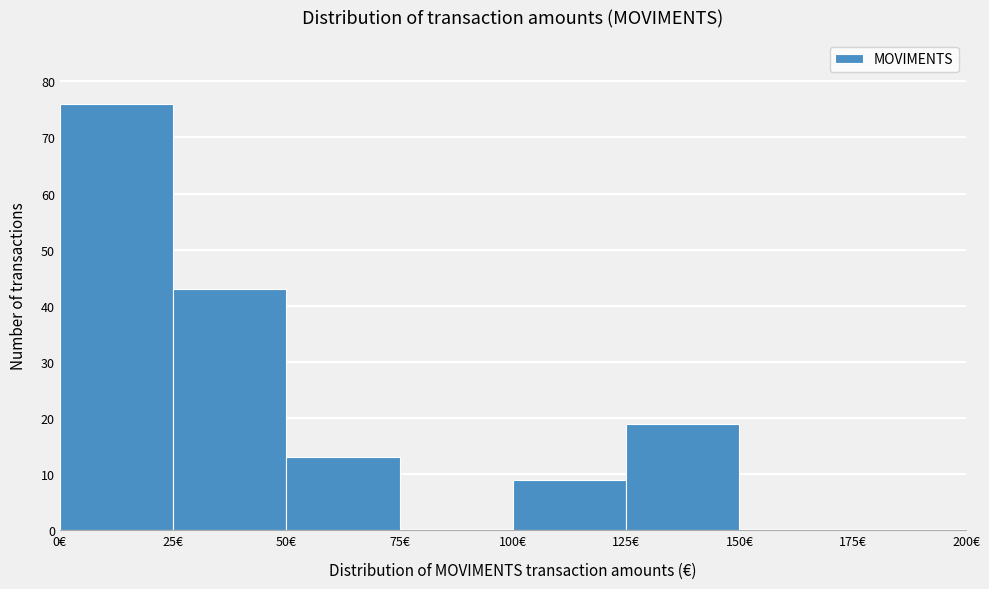

Reading left to right, transcribe this chart: for each bar, give the range it covers on the x-axis and its height. The values are not printed on the chart, so give them approximately, as read against the axis.

0 to 25: 76
25 to 50: 43
50 to 75: 13
75 to 100: 0
100 to 125: 9
125 to 150: 19
150 to 175: 0
175 to 200: 0